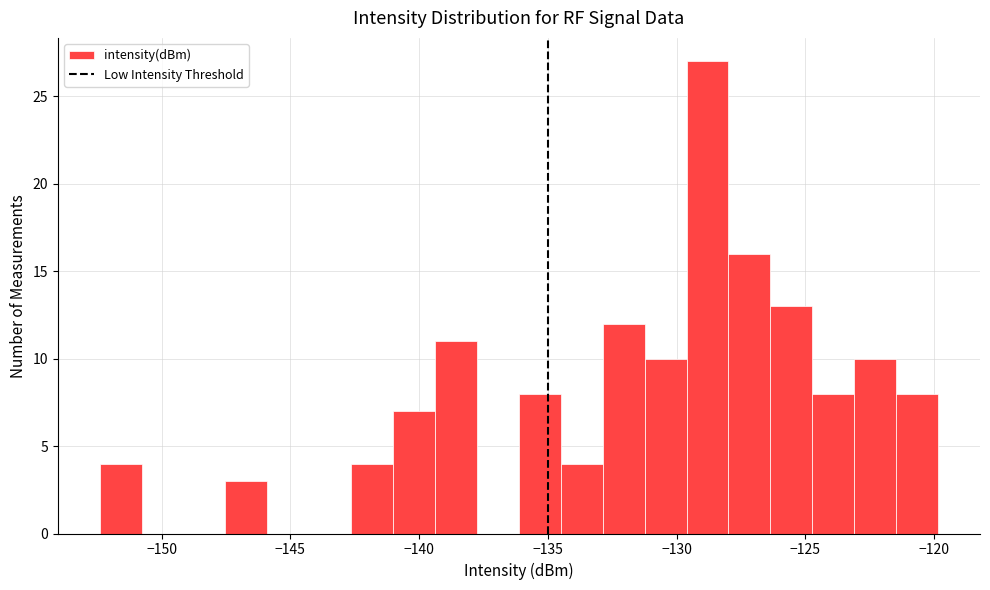

Around what value on the x-axis is the tallest bar? Give the approximate position of its centre, as read against the axis.

-129.0